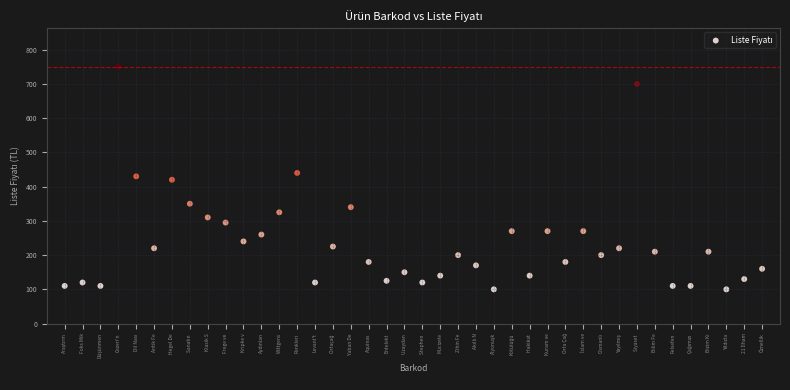

What is the range of Y values (max minus min)?

650